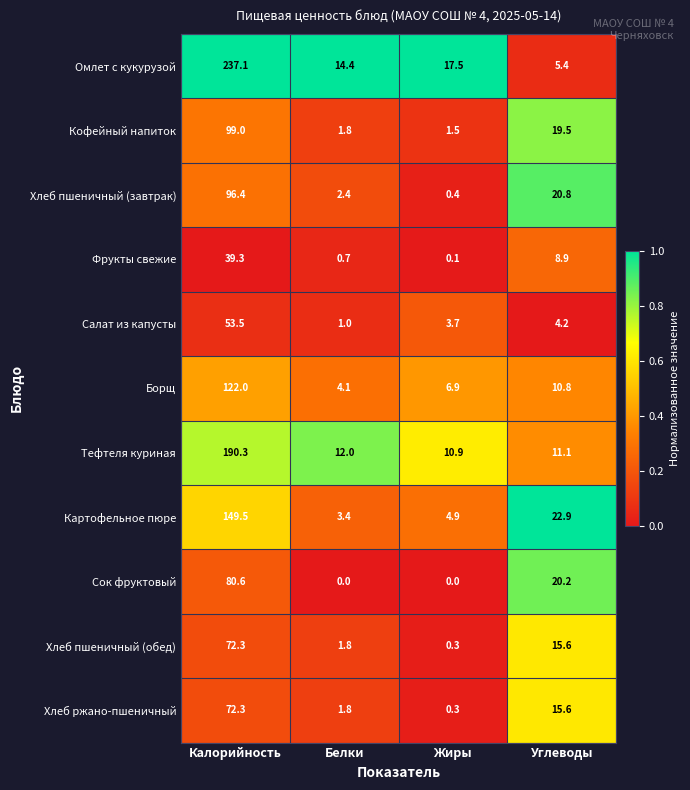

At which category is the sum across all series the highest?

Калорийность